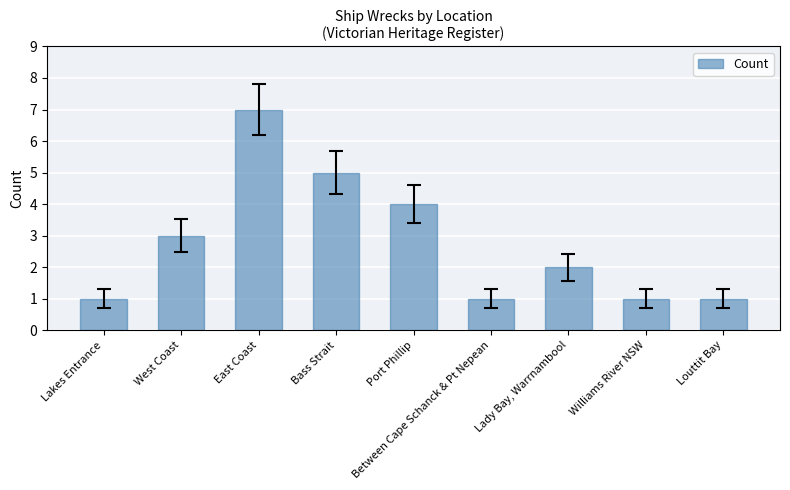

Is it true that the value at Port Phillip is 7?

False